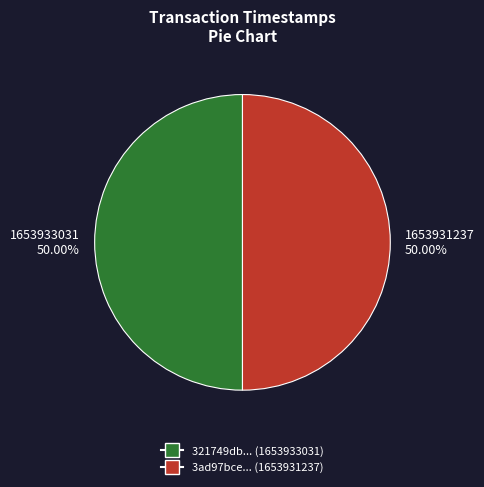

What percentage is NOT represented by 1653933031?

50.0%